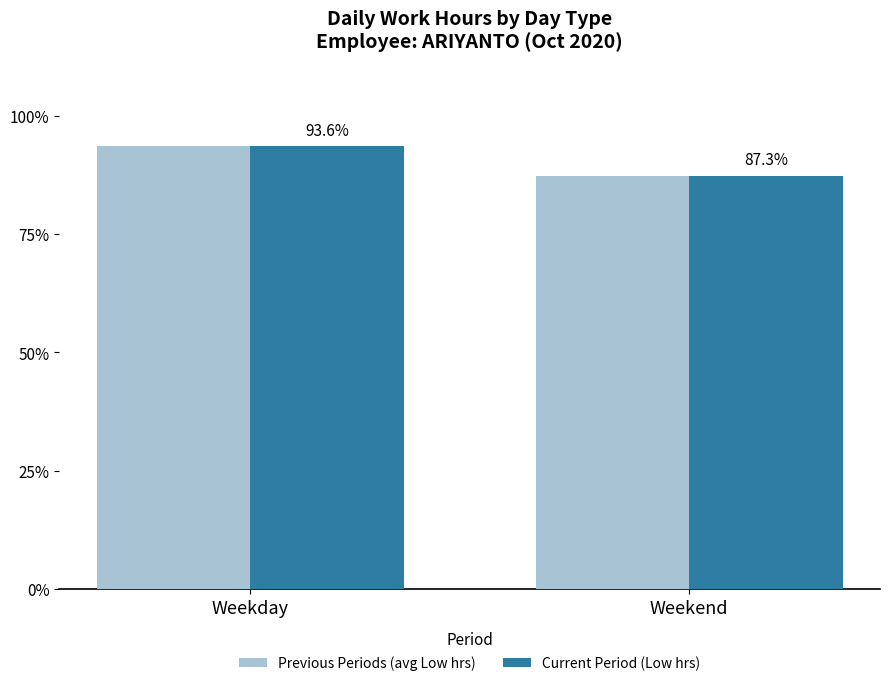

What is the difference between the Previous Periods (avg Low hrs) values at Weekend and Weekday?

6.3